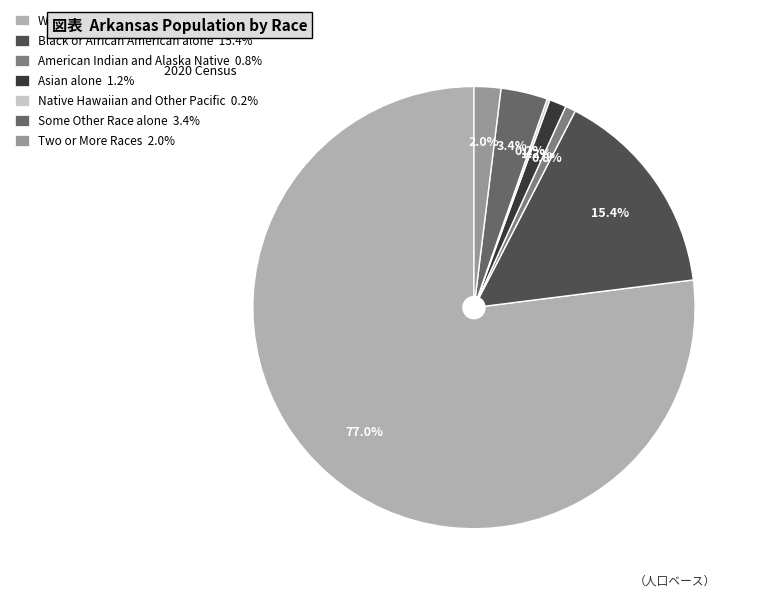

Which slice is the largest?

White alone